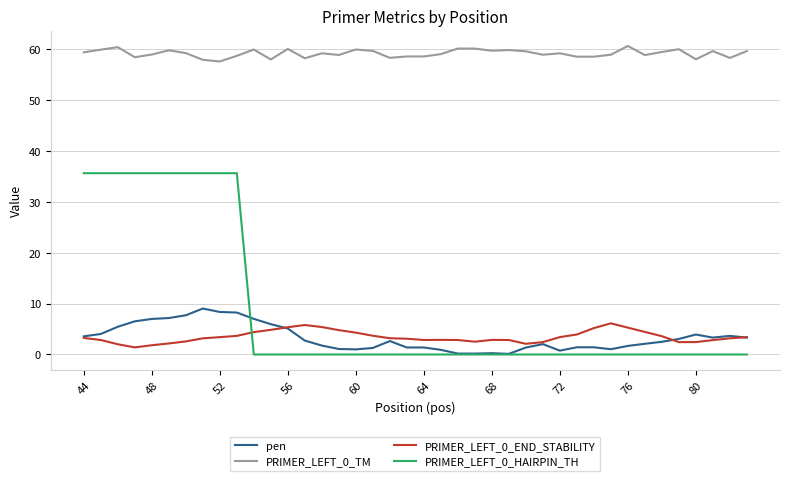

True or false: PRIMER_LEFT_0_HAIRPIN_TH and PRIMER_LEFT_0_TM intersect in this chart.

False